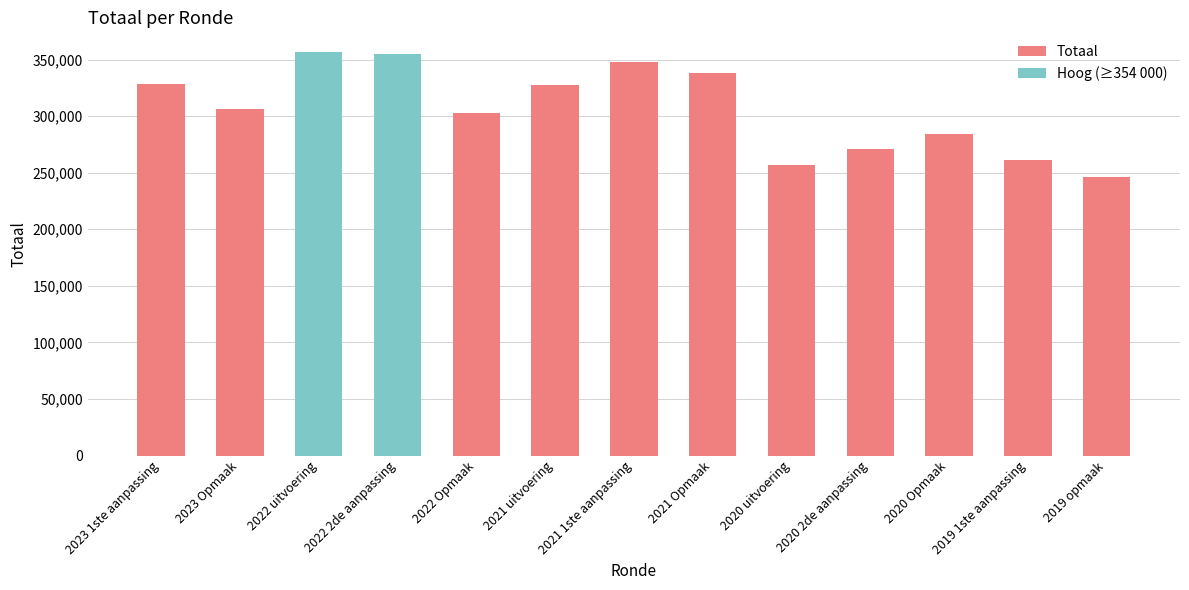

What is the label of the 8th bar from the right?

2021 uitvoering